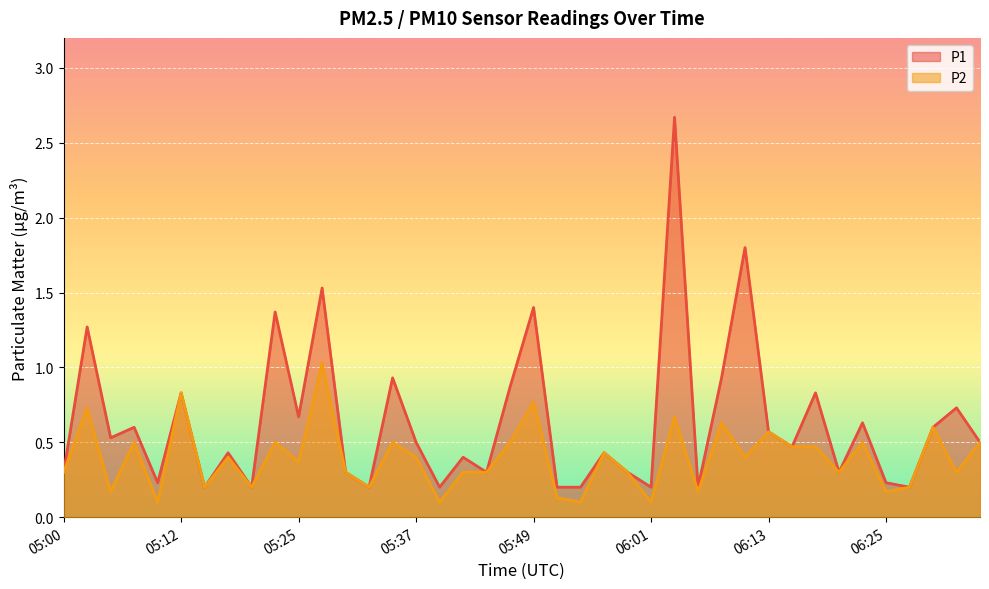

What are all the series names shown in the legend?

P1, P2